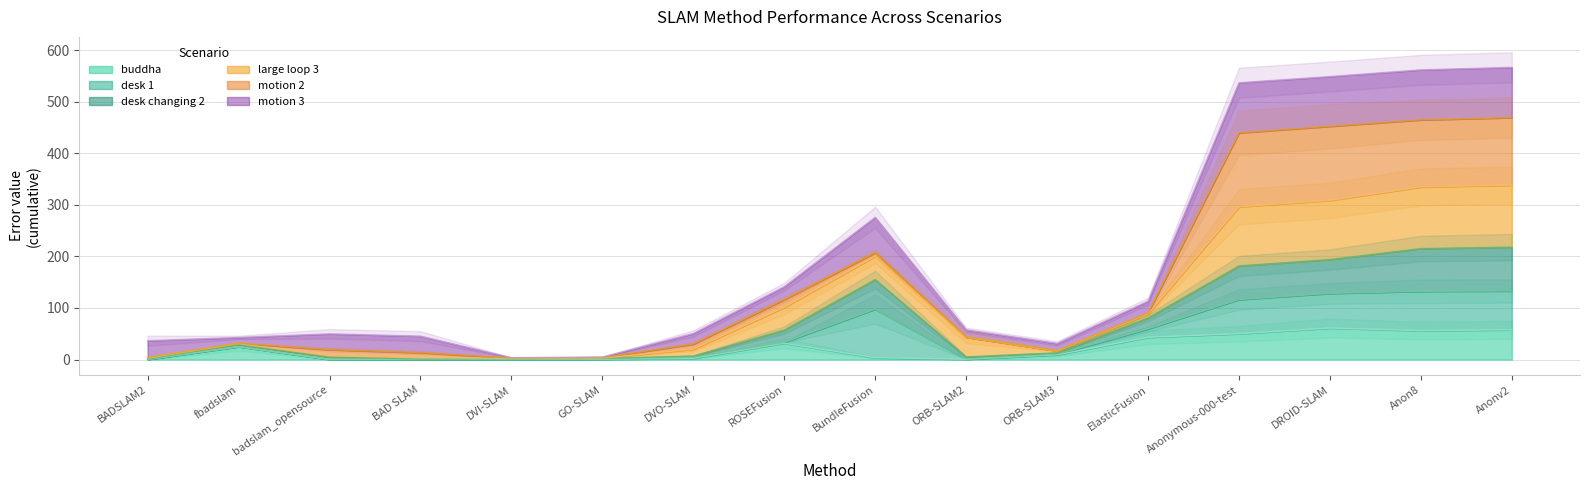

True or false: desk changing 2 has more than 1 interior local peaks.

True